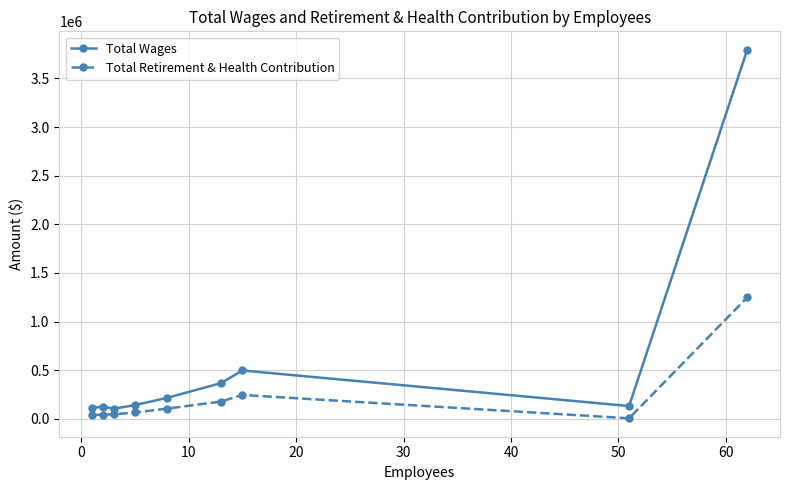

How many lines are shown in the chart?

2